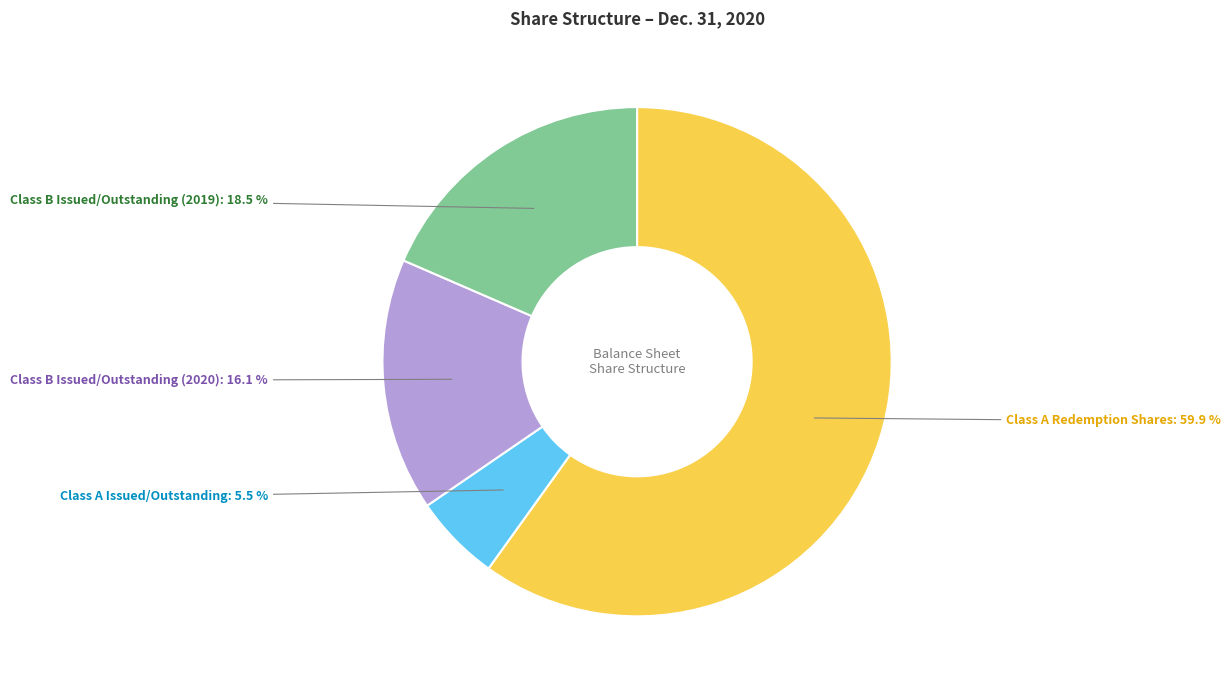

How many segments does this pie chart have?

4